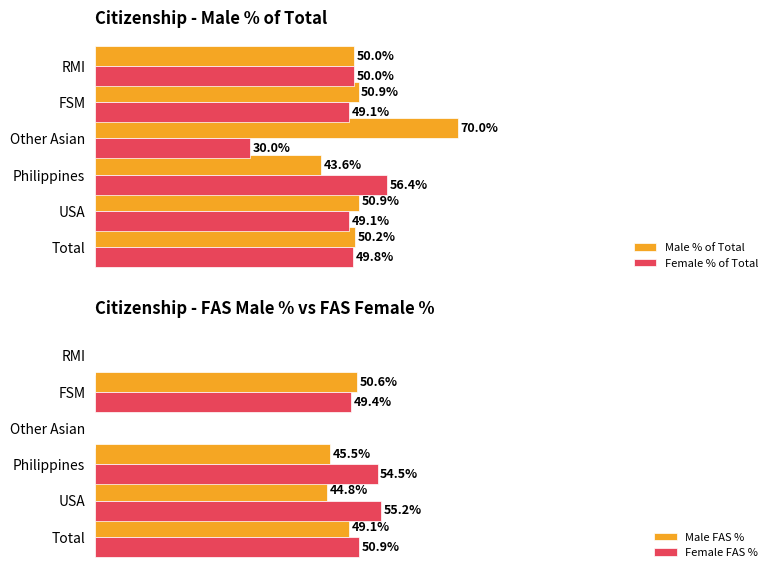

At which label does Female % of Total reach its peak?

Philippines